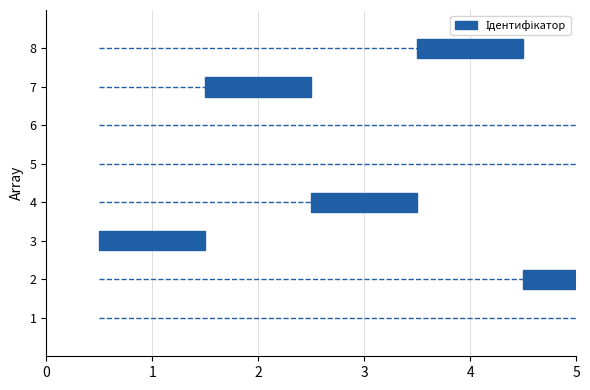

Are the bars horizontal?

Yes